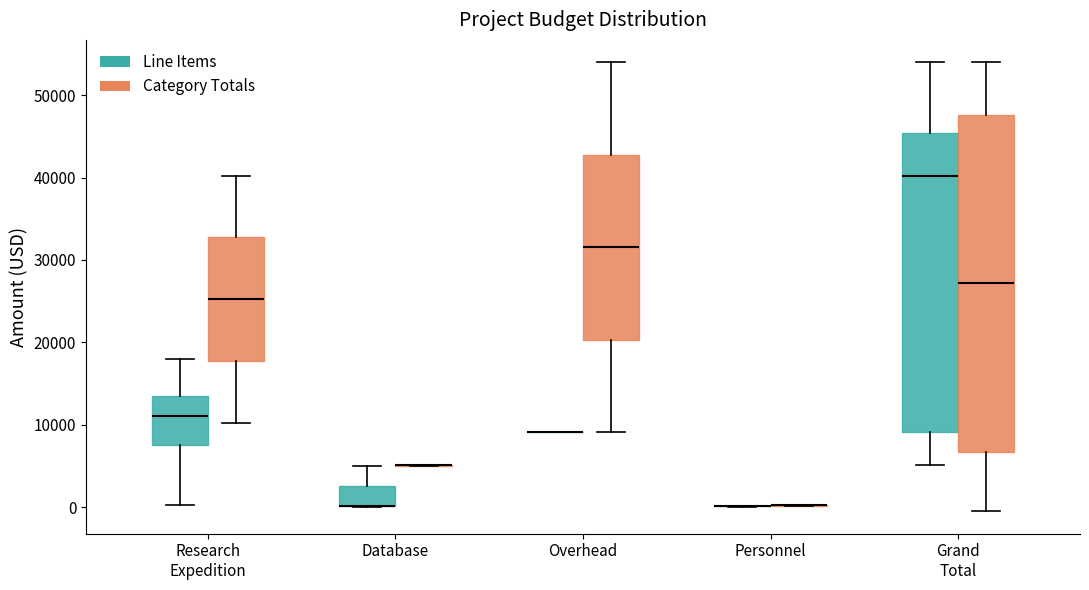

Reading left to right, read every box against the y-axis: the position of its median line, the range the box covers, and the ends of its whiskers. The values are not printed on the chart, so give them approximately, as read against the axis.

Research Expedition (Line Items): median 11000, box 8000 to 14000, whiskers 0 to 18000
Research Expedition (Category Totals): median 25000, box 18000 to 33000, whiskers 10000 to 40000
Database (Line Items): median 0 (drawn on the box's lower edge), box 0 to 3000, whiskers 0 to 5000
Database (Category Totals): box collapsed to a line at 5000, whiskers 5000 to 5000
Overhead (Line Items): box collapsed to a line at 9000, whiskers 9000 to 9000
Overhead (Category Totals): median 32000, box 20000 to 43000, whiskers 9000 to 54000
Personnel (Line Items): box collapsed to a line at 0, whiskers 0 to 0
Personnel (Category Totals): box collapsed to a line at 0, whiskers 0 to 0
Grand Total (Line Items): median 40000, box 9000 to 45000, whiskers 5000 to 54000
Grand Total (Category Totals): median 27000, box 7000 to 48000, whiskers -1000 to 54000